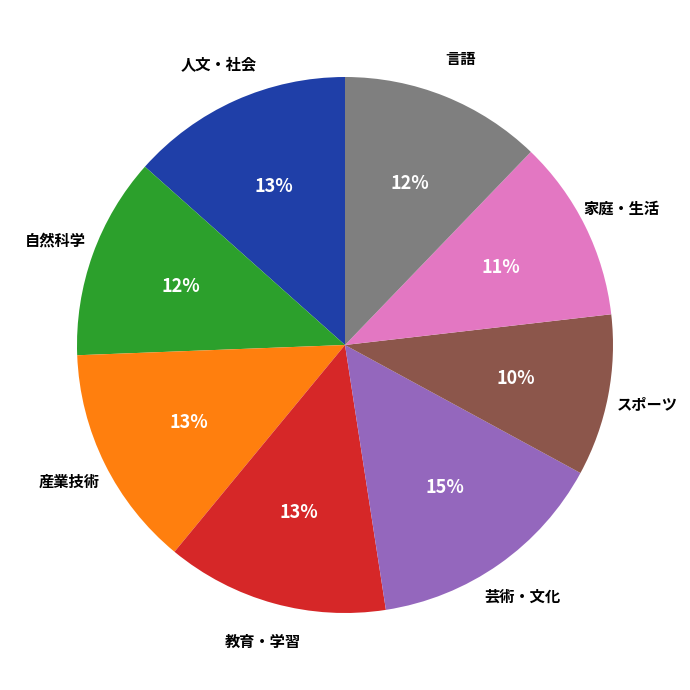

To the nearest percent, what is the average slice percentage?

12%